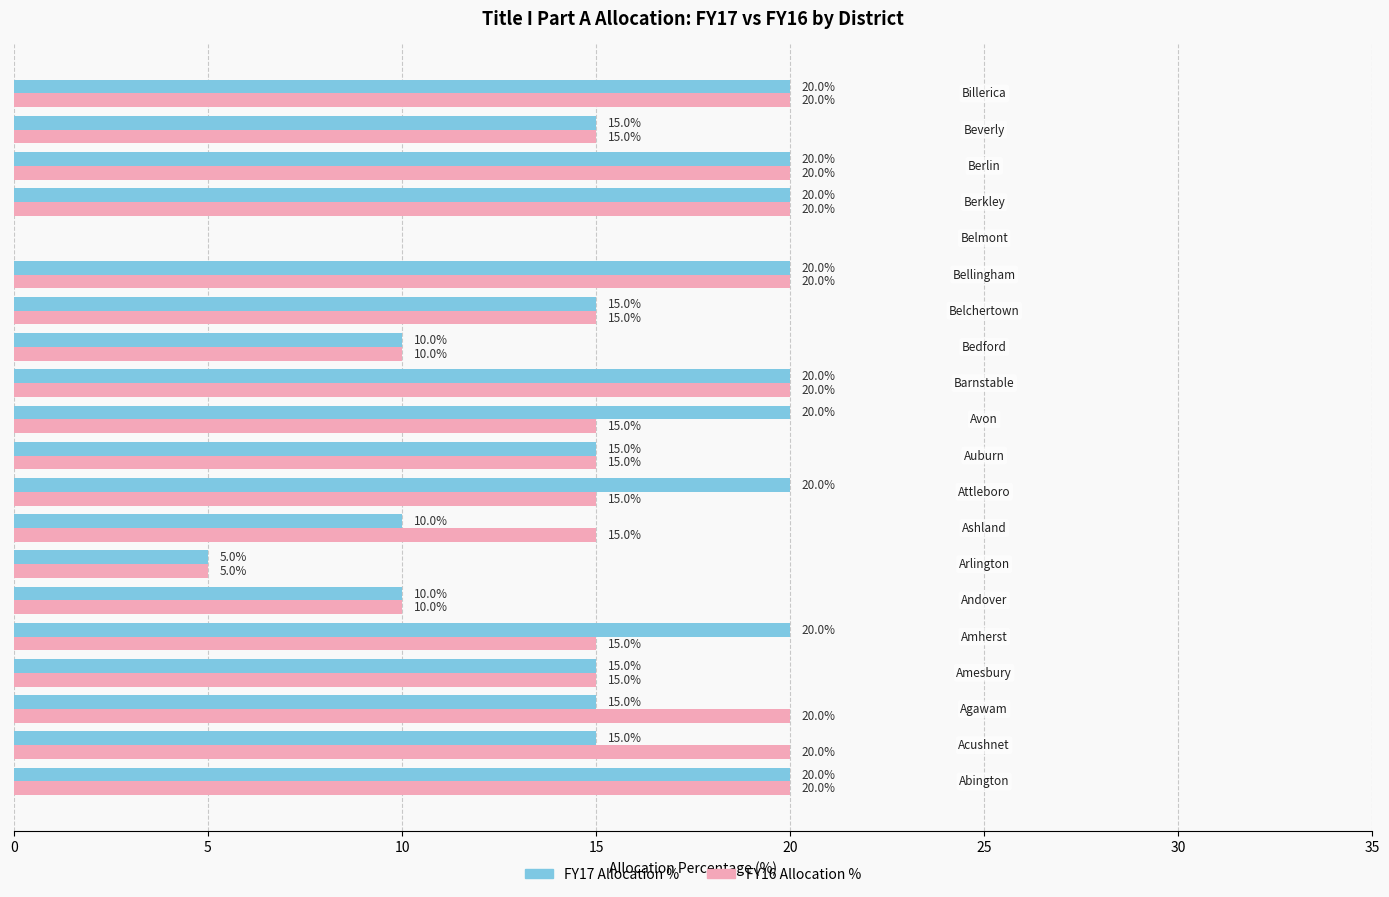

What is the maximum value shown in the chart?

20